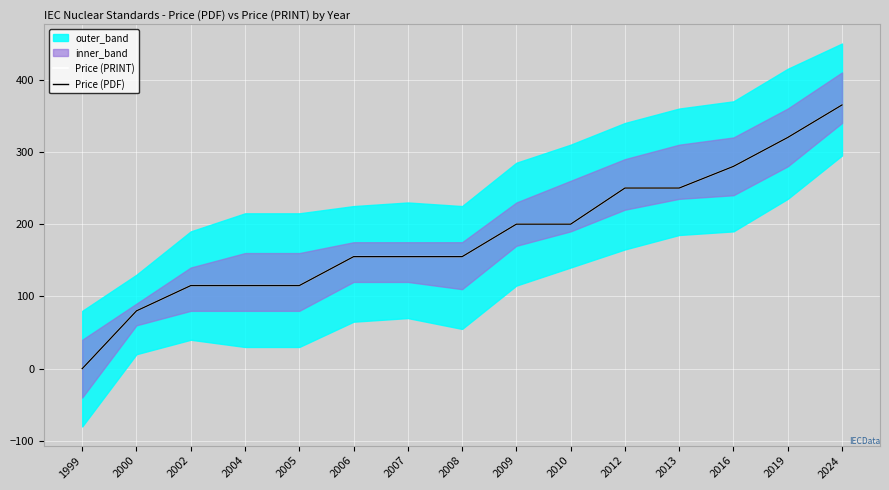

Between 2005 and 2007, which series saw the biggest shift?

Price (PRINT)